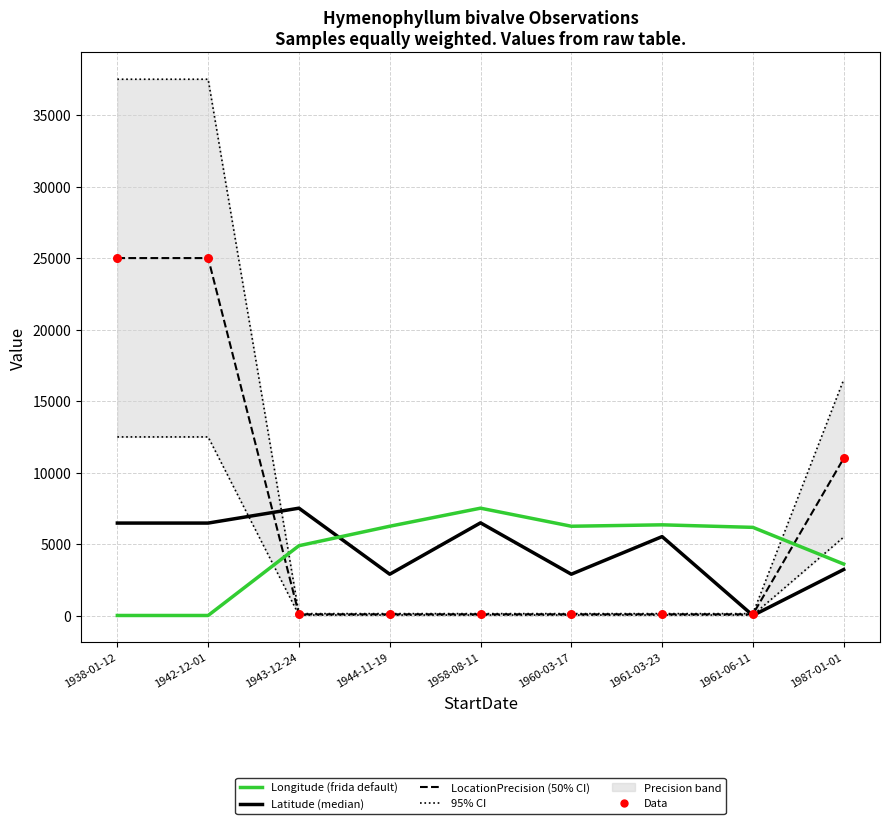

At which category is the sum across all series the highest?

1942-12-01